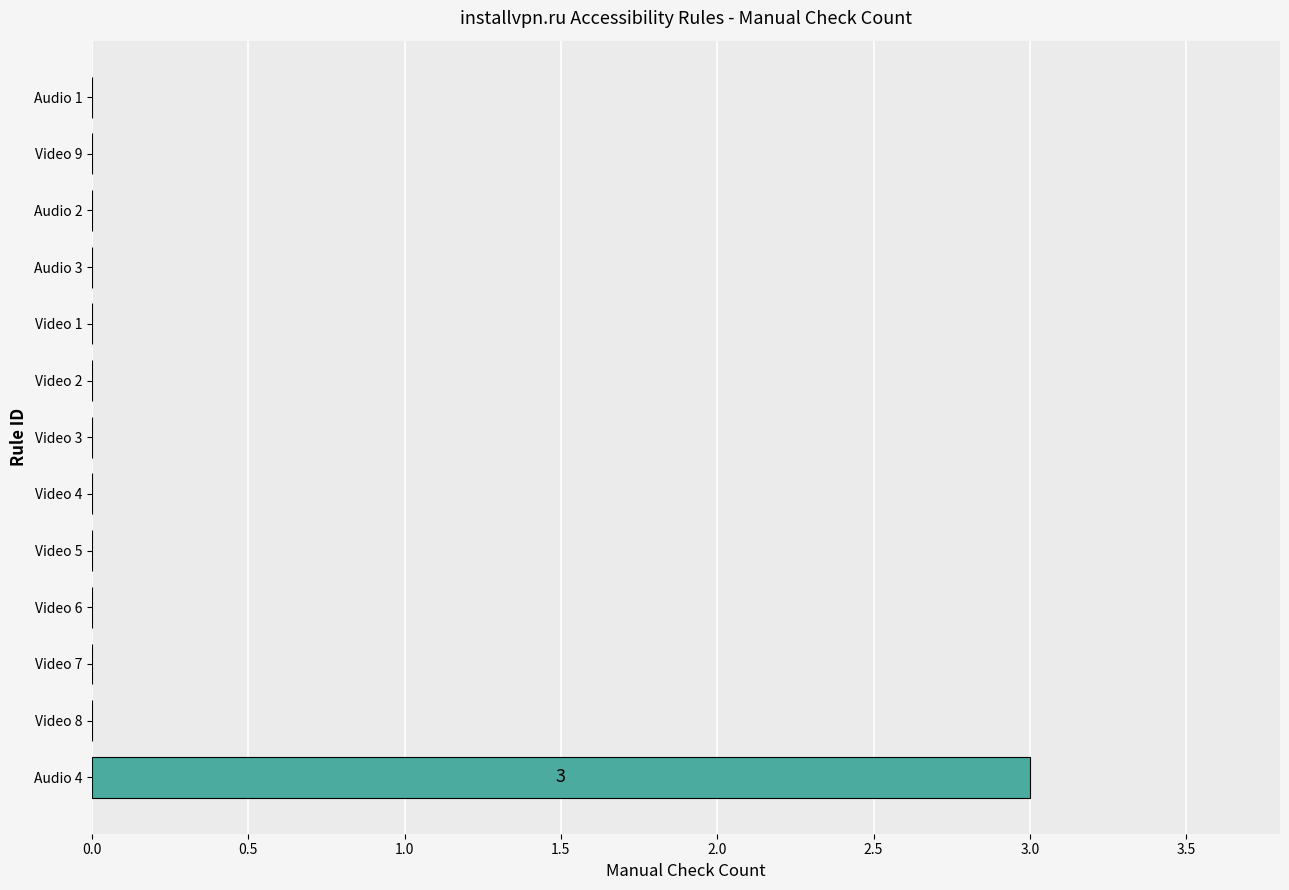

Reading bottom to top, transcribe all the data shown in this chart.

Audio 4=3	Video 8=0	Video 7=0	Video 6=0	Video 5=0	Video 4=0	Video 3=0	Video 2=0	Video 1=0	Audio 3=0	Audio 2=0	Video 9=0	Audio 1=0